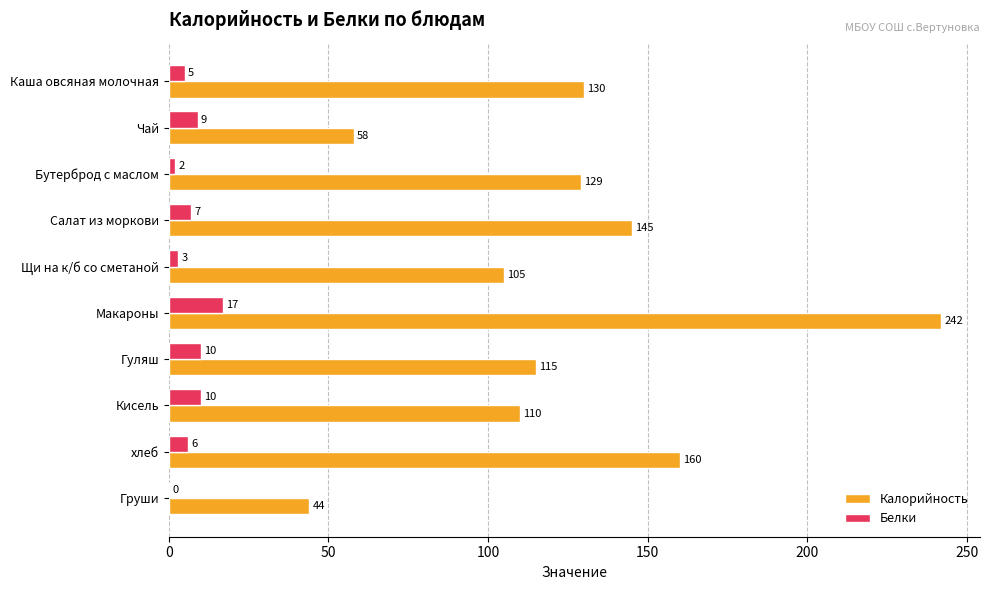

The Калорийность series shows 103 at Чай. True or false?

False